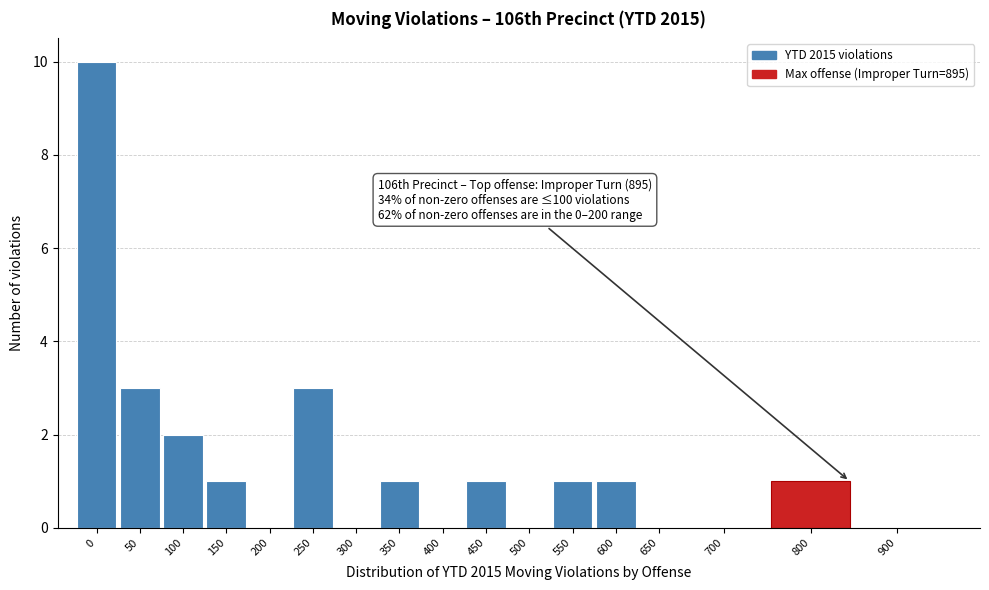

Reading left to right, list all the values displayed in this chart.

0=10	50=3	100=2	150=1	200=0	250=3	300=0	350=1	400=0	450=1	500=0	550=1	600=1	650=0	700=0	800=1	900=0